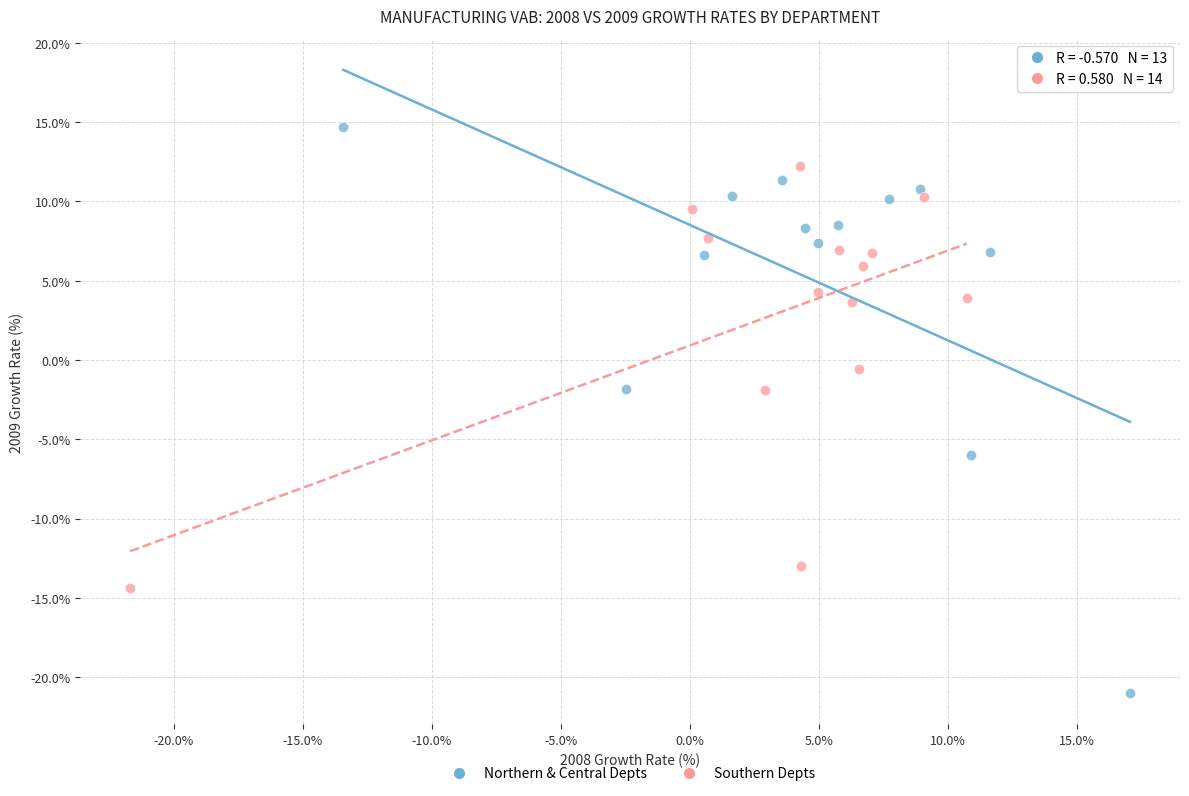

Which series contains the lowest Y value?

Northern & Central Depts